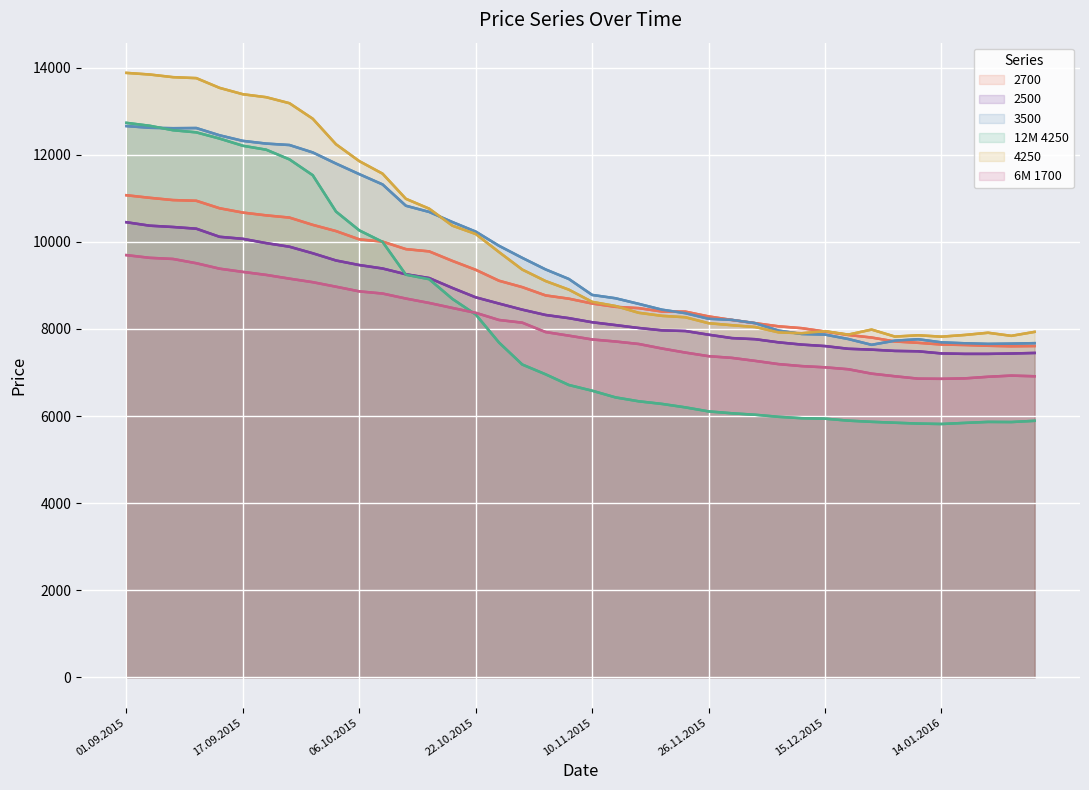

At which category does 12M 4250 reach its first local valley?

14.01.2016